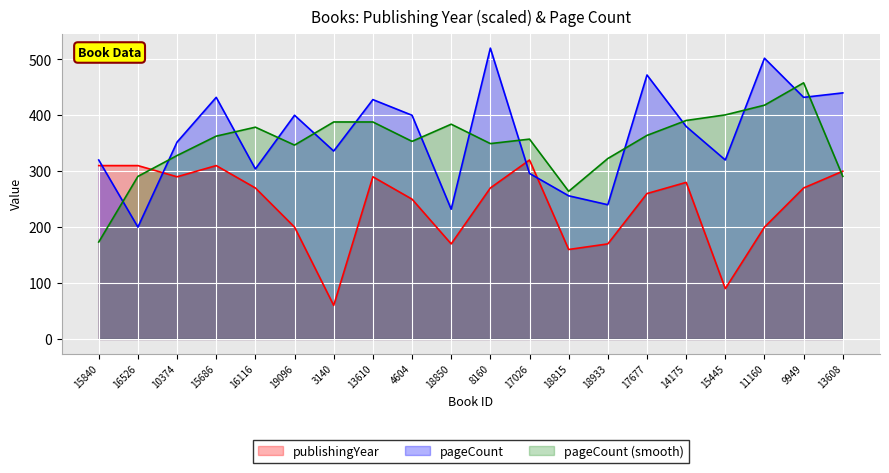

What are all the series names shown in the legend?

publishingYear, pageCount, pageCount (smooth)